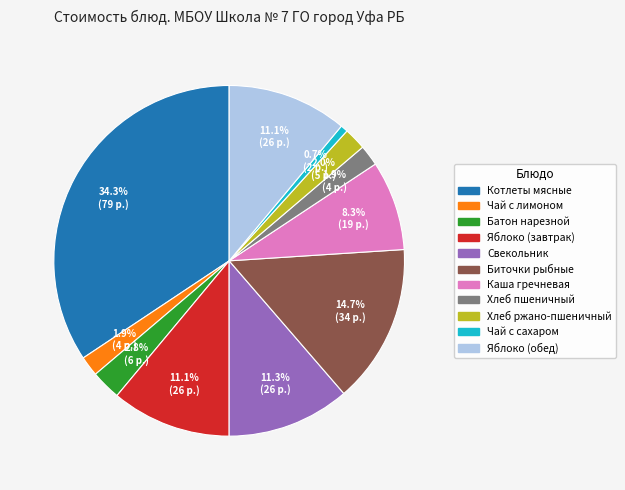

What percentage is the Биточки рыбные slice, to the nearest percent?

15%